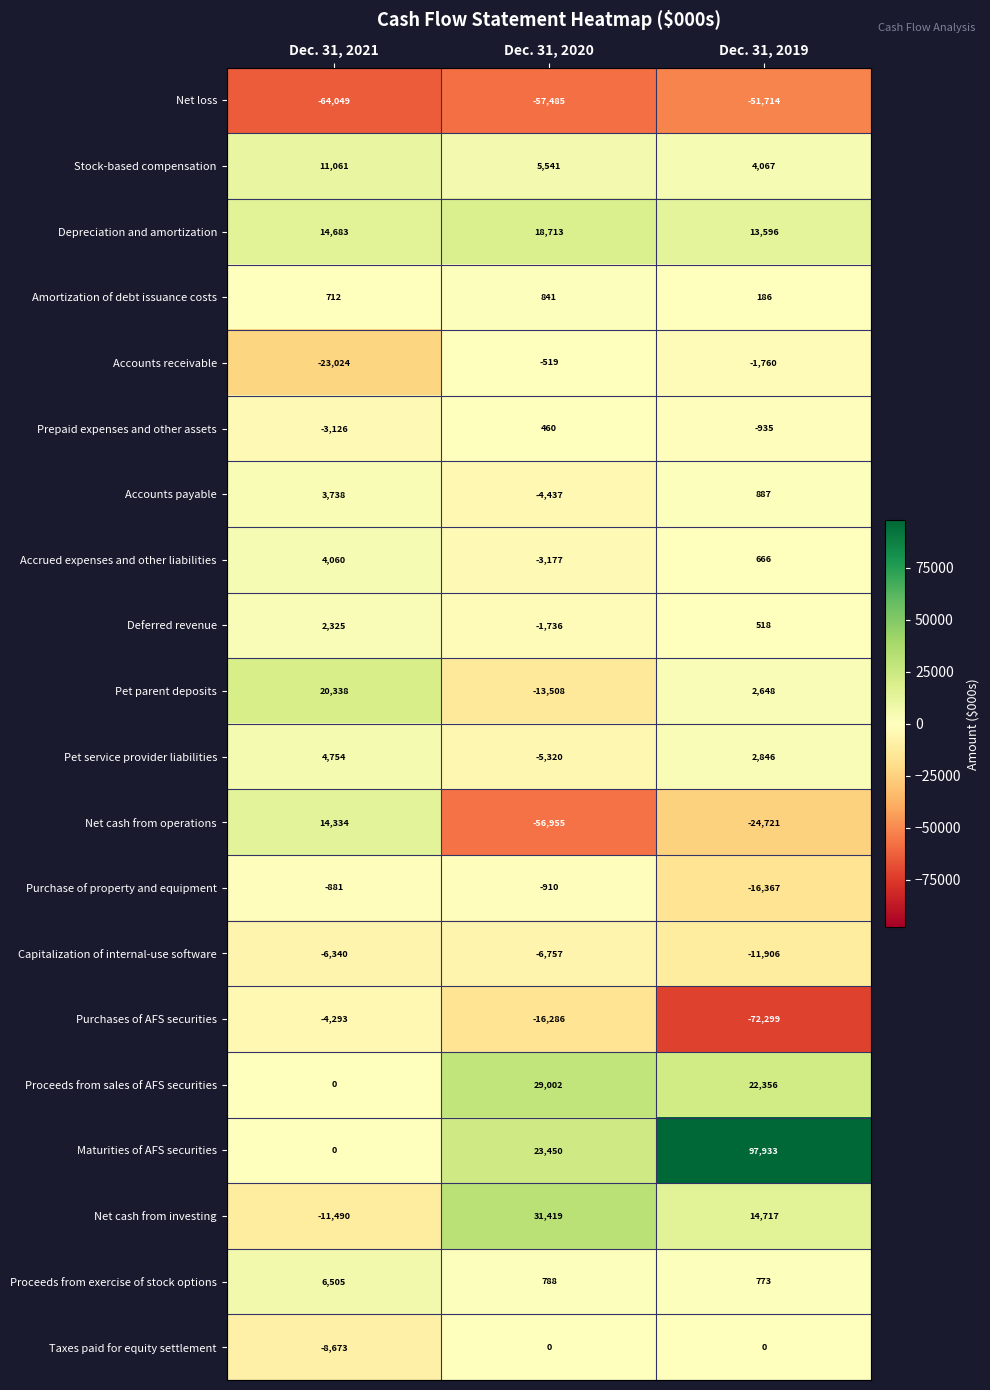

How many values in Taxes paid for equity settlement are below zero?

1